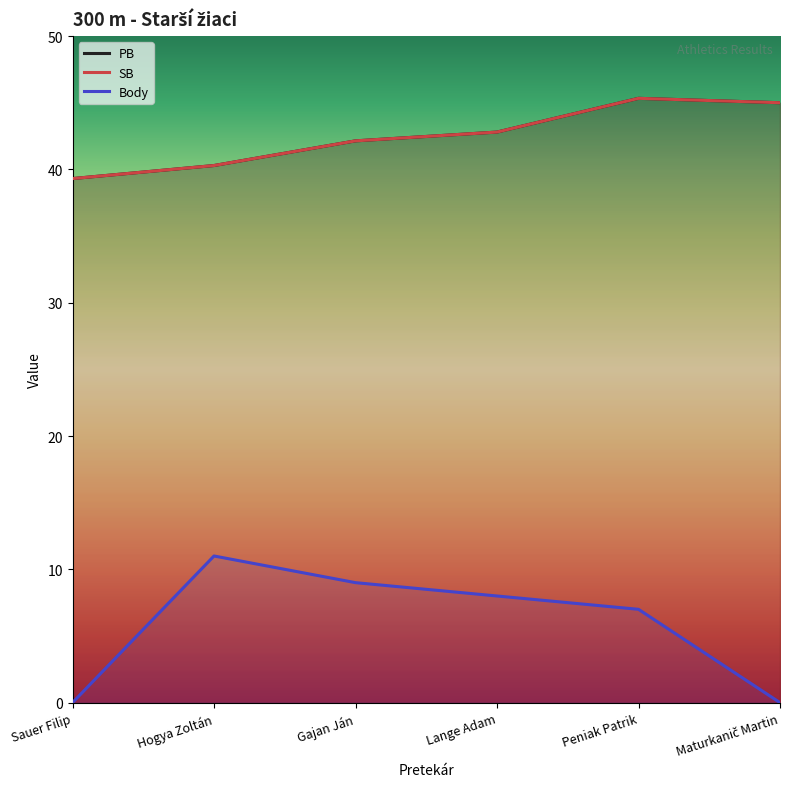

True or false: SB has a value of 42.1 at Gajan Ján.

True